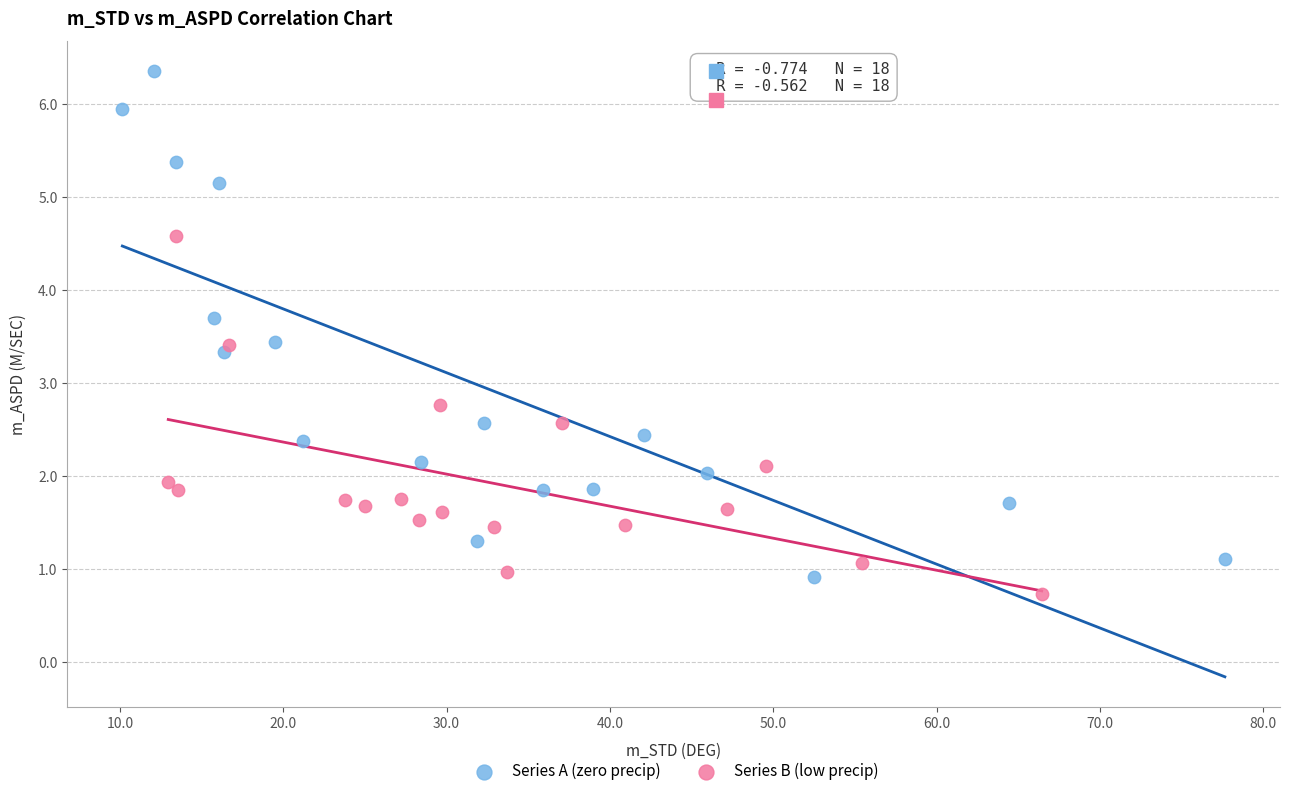

Which series has the largest Y range (max minus min)?

Series A (zero precip)